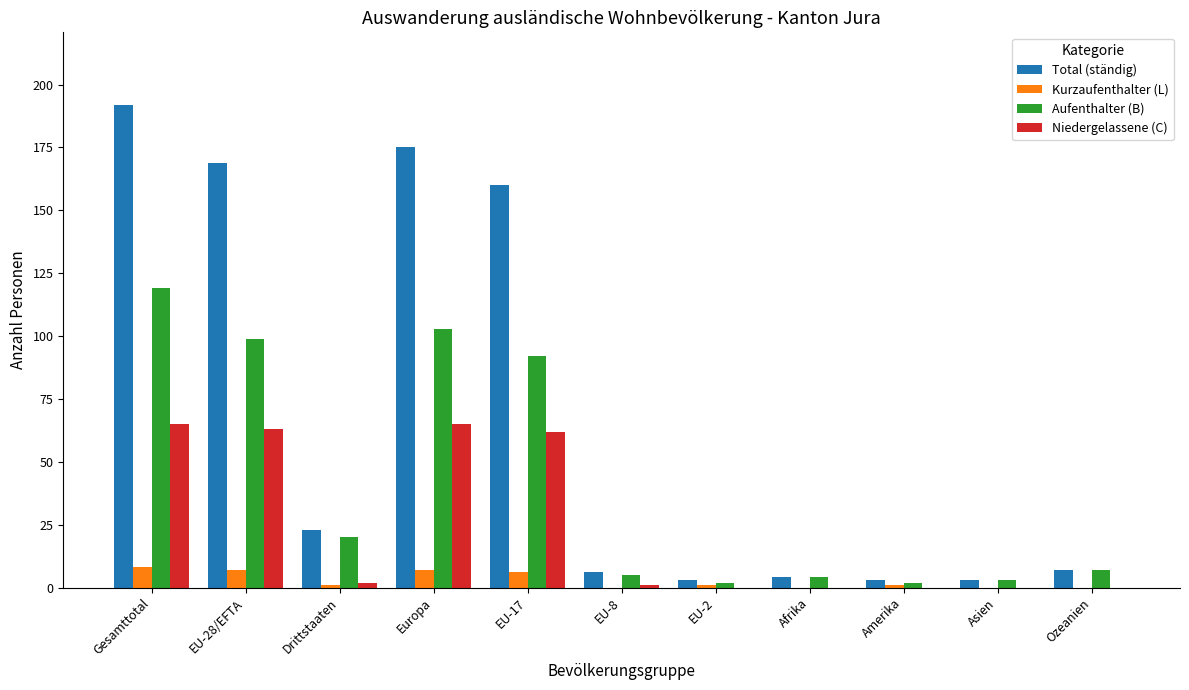

Which series changed the most between Drittstaaten and Asien?

Total (ständig)